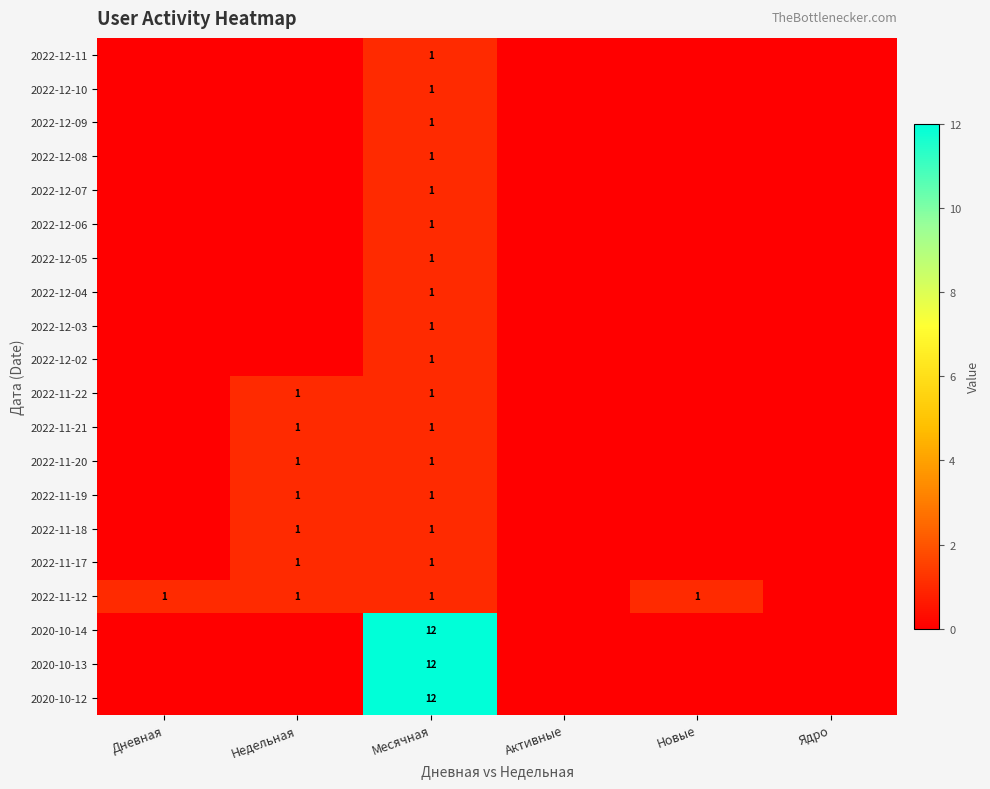

What is the spread (max minus min) of values at Месячная?

11